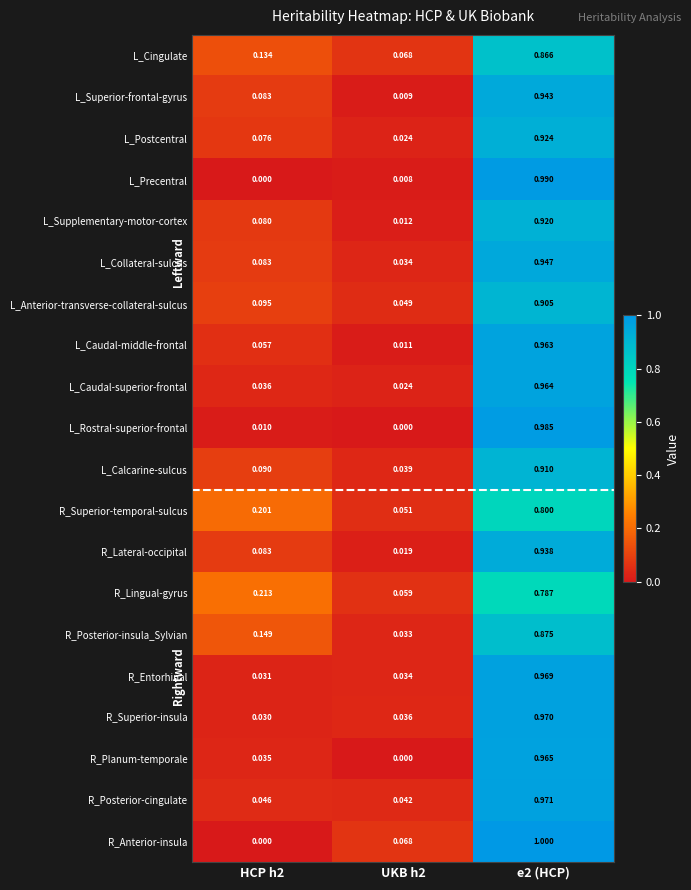

Count the number of categories in the chart.

3